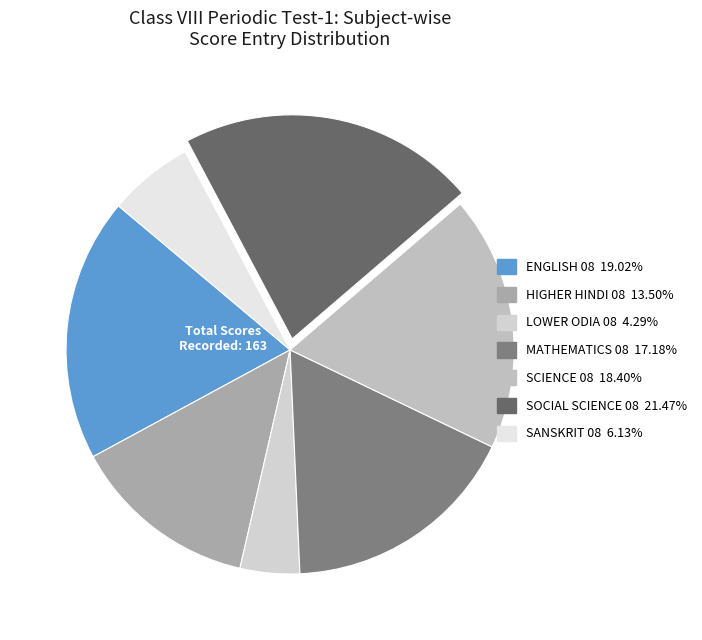

How many slices are in this pie chart?

7